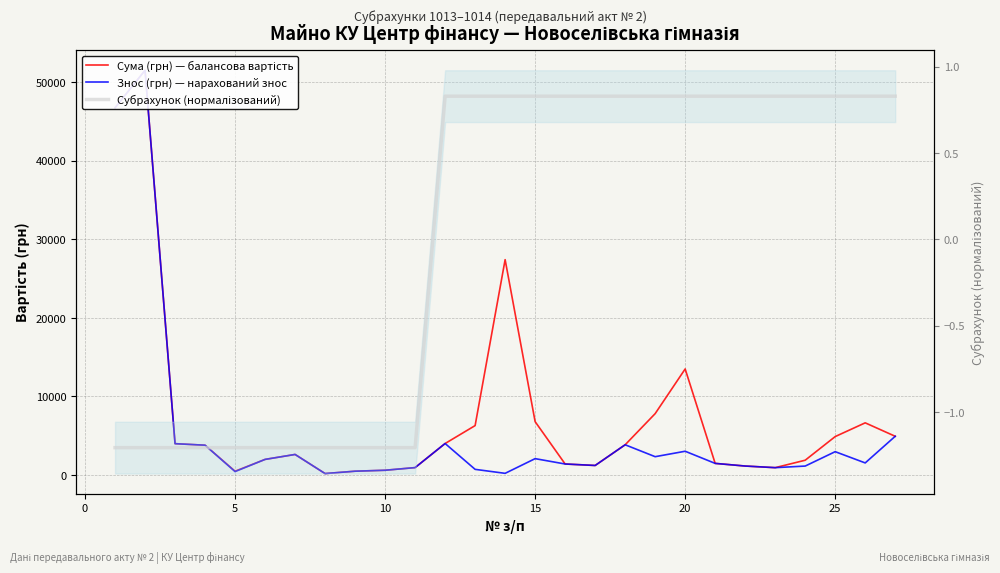

Which series has the largest total across all categories?

Сума (грн) — балансова вартість